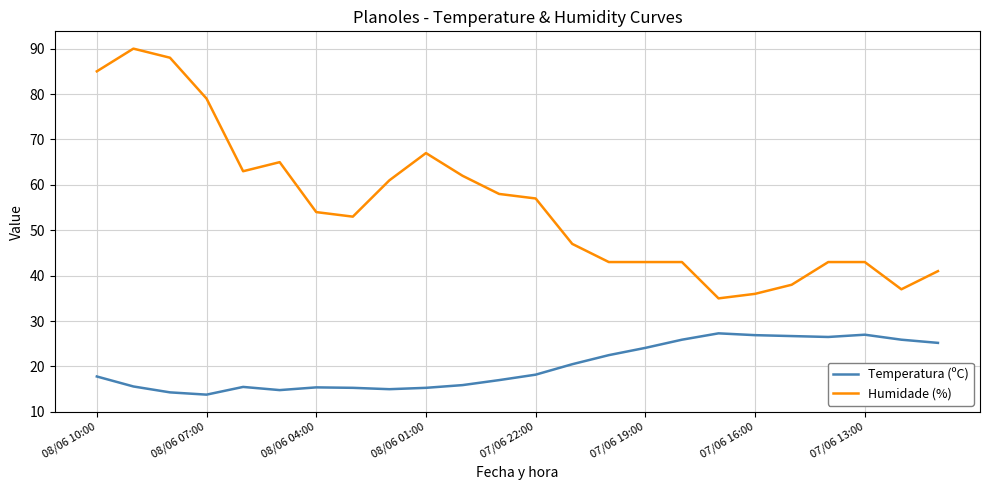

Which series has the widest spread of values?

Humidade (%)